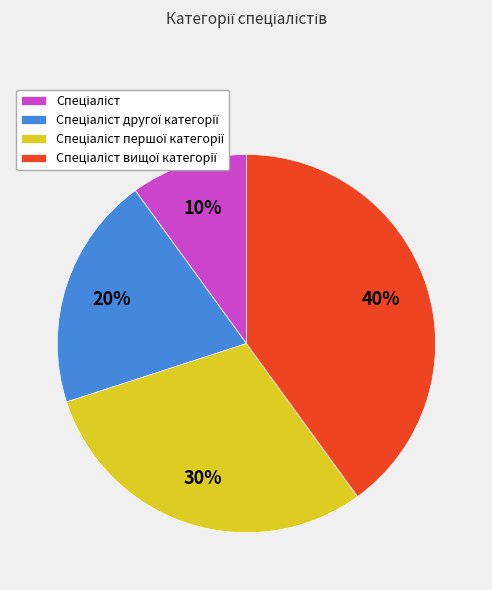

To the nearest percent, what is the average slice percentage?

25%